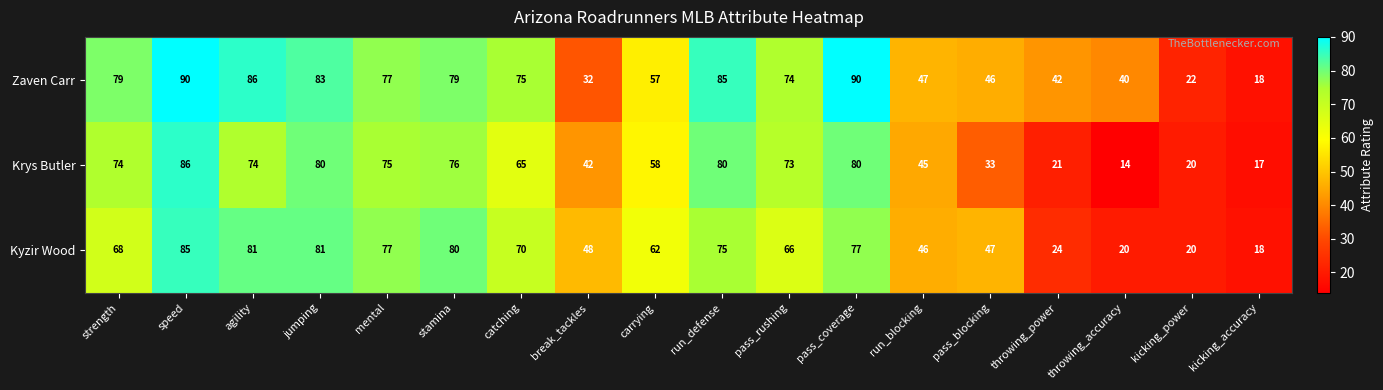

The value of Kyzir Wood at break_tackles is 27. True or false?

False